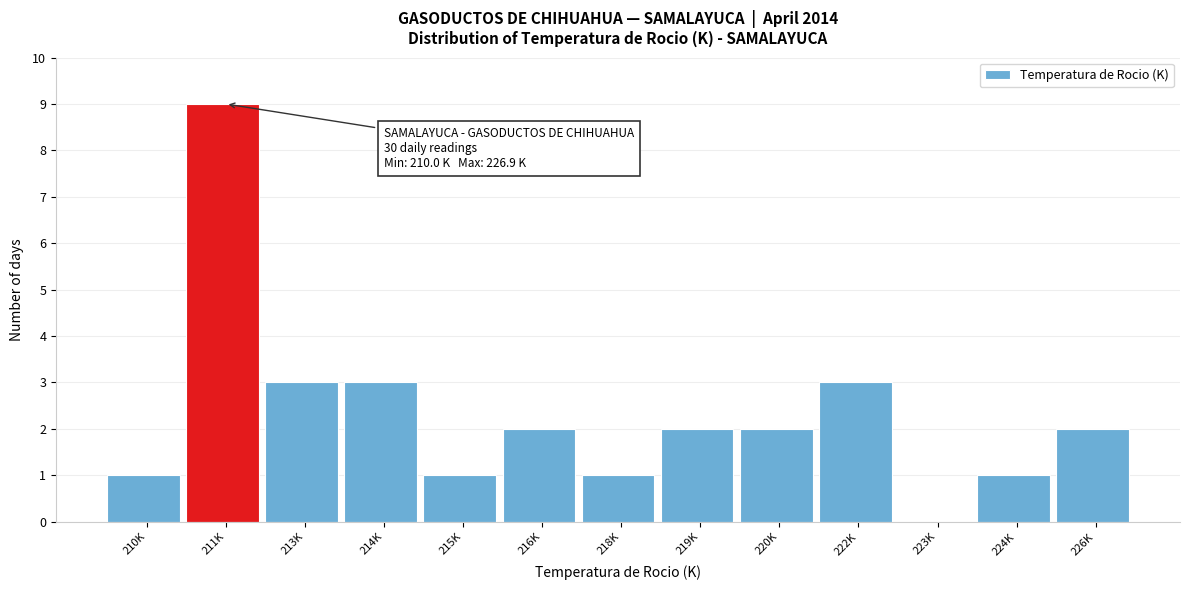

Reading right to left, list all the values displayed in this chart.

226K=2	224K=1	223K=0	222K=3	220K=2	219K=2	218K=1	216K=2	215K=1	214K=3	213K=3	211K=9	210K=1